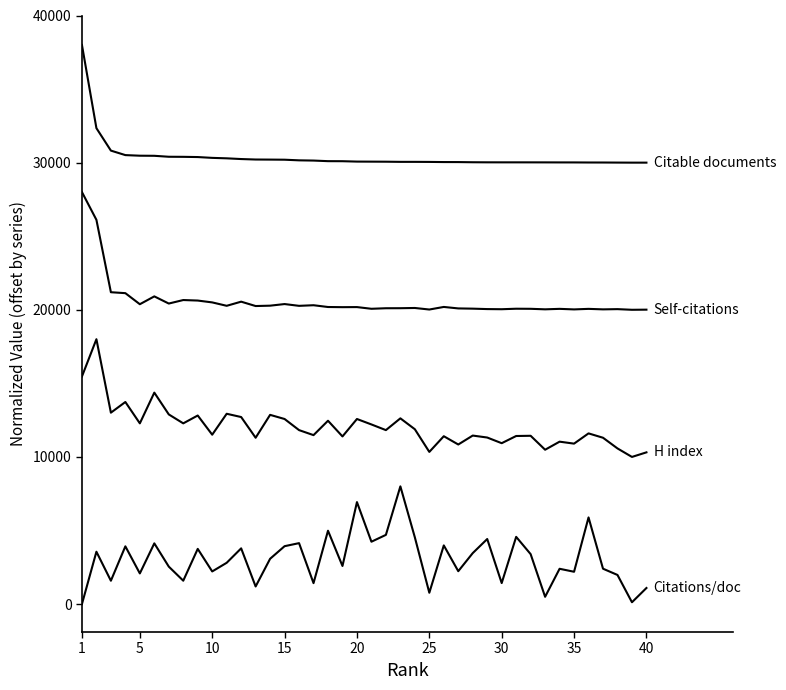

Is this an area chart (filled region under the line)?

No